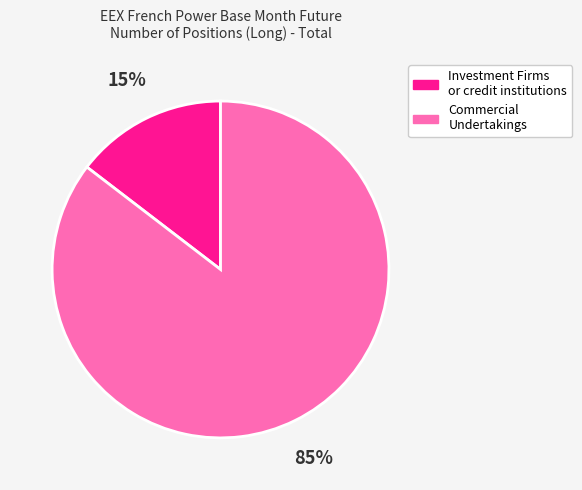

What is the smallest slice in the pie chart?

Investment Firms or credit institutions